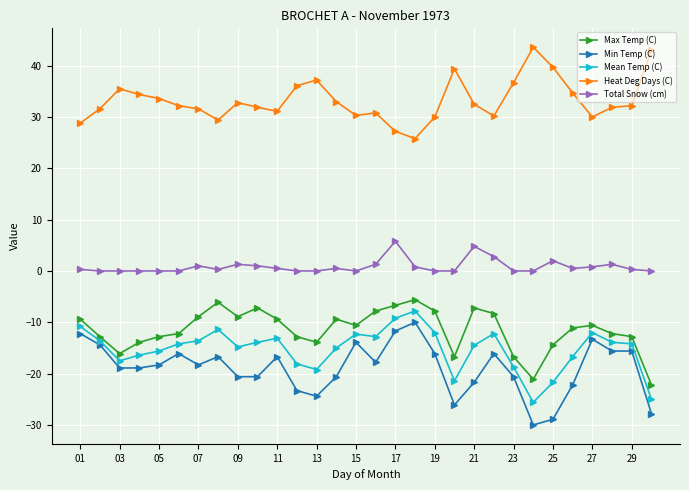

Which series has the largest total across all categories?

Heat Deg Days (C)